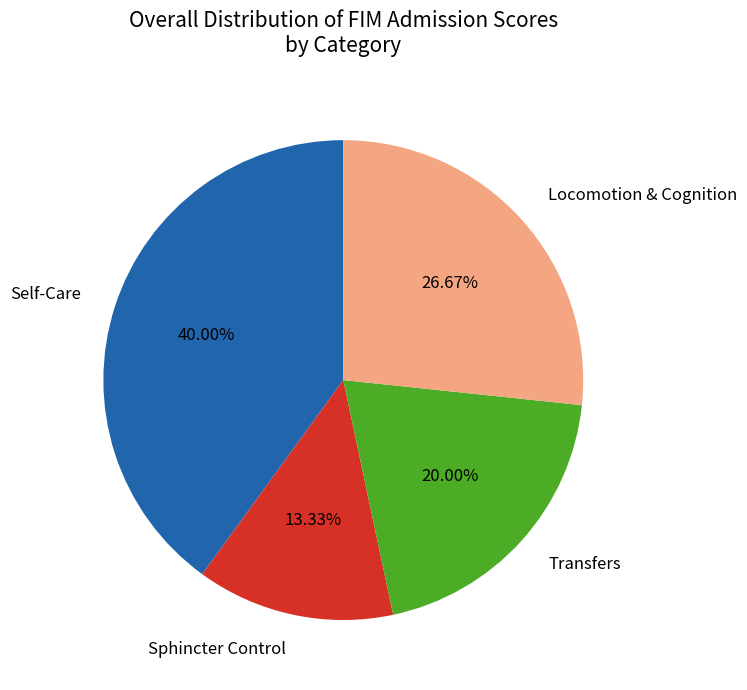

To the nearest percent, what is the average slice percentage?

25%